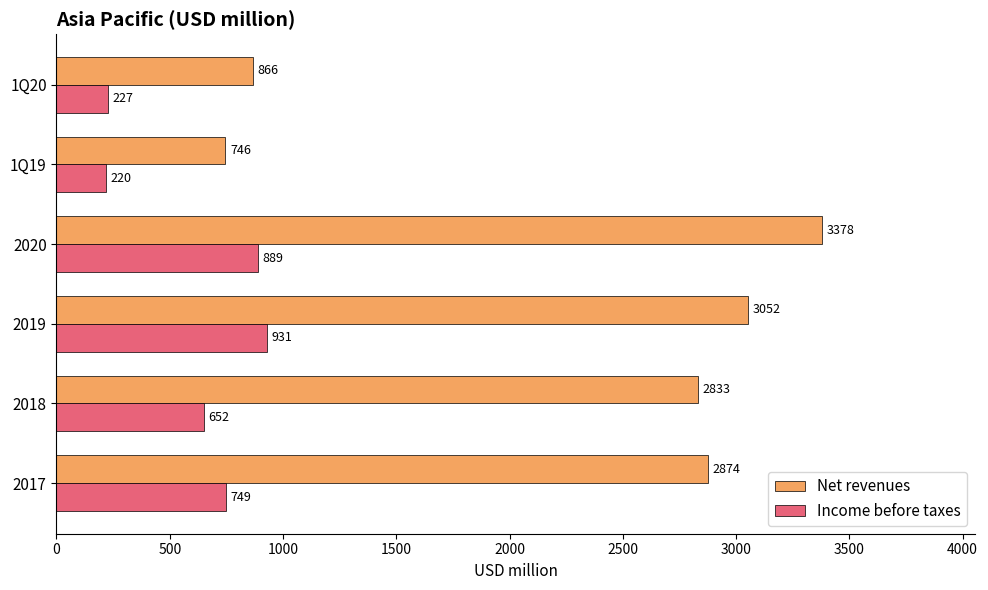

What is the highest value of the Income before taxes series?

931